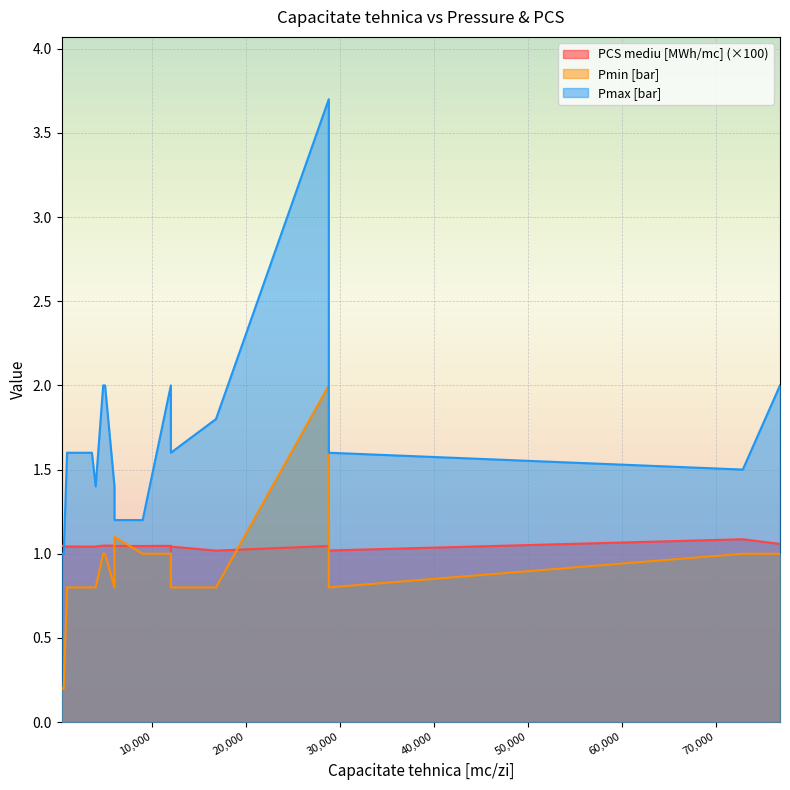

True or false: Pmax [bar] and Pmin [bar] cross at least once.

False